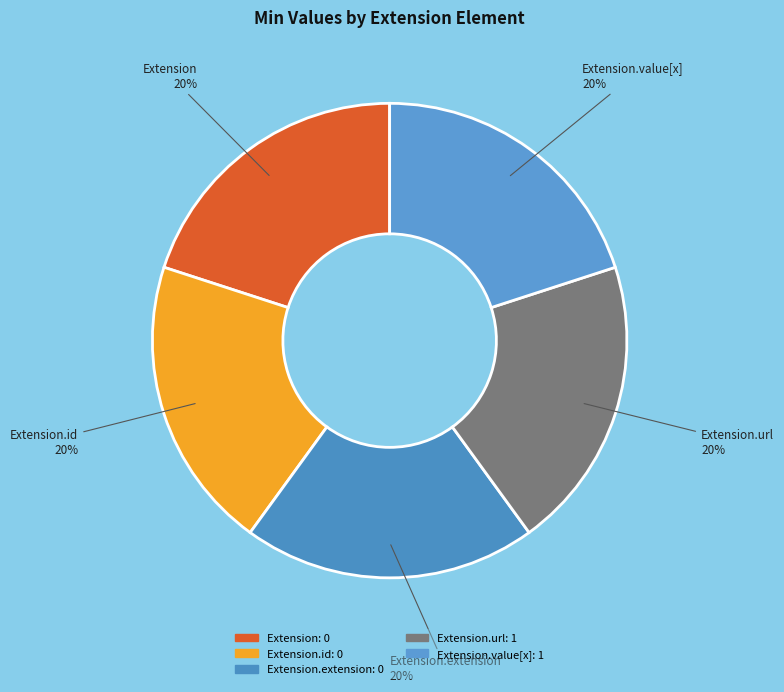

Does any single category account for the majority?

No